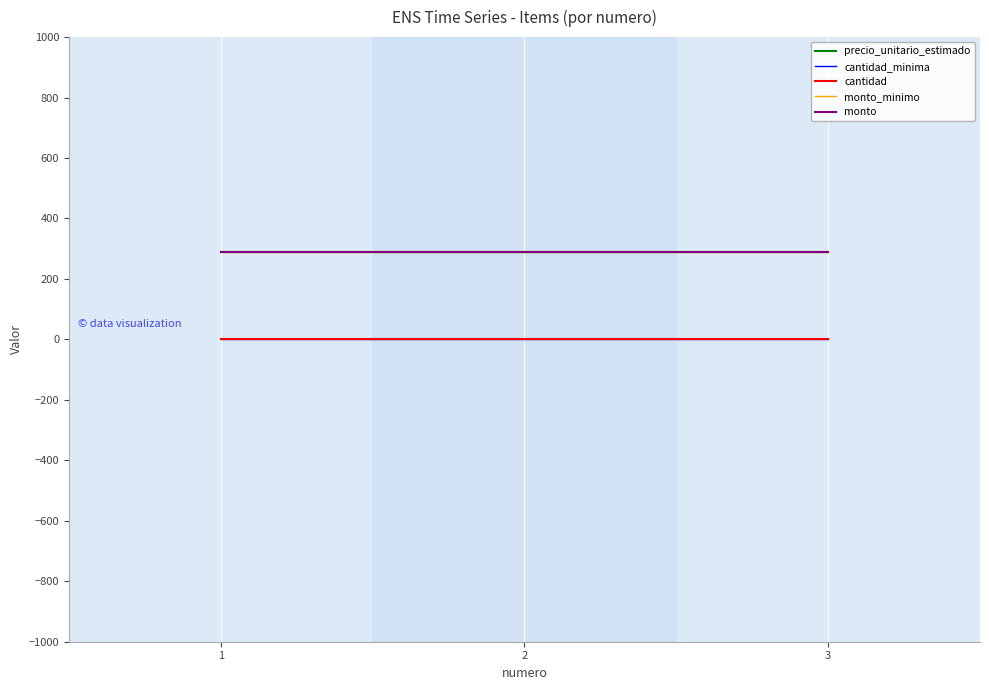

At which category is the sum across all series the highest?

1